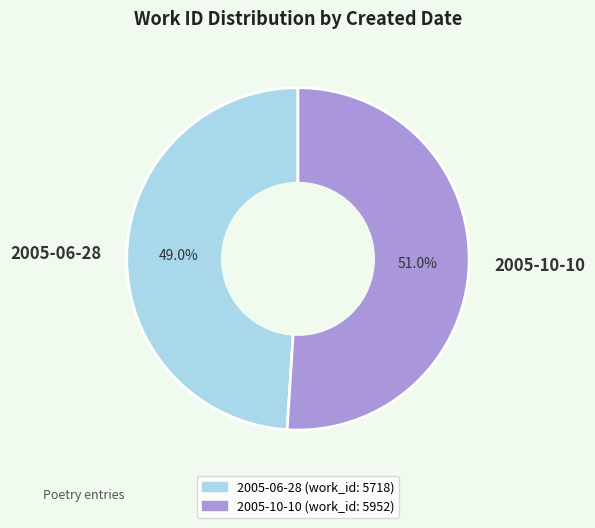

Combined, what portion of the pie is 2005-06-28 and 2005-10-10?

100.0%